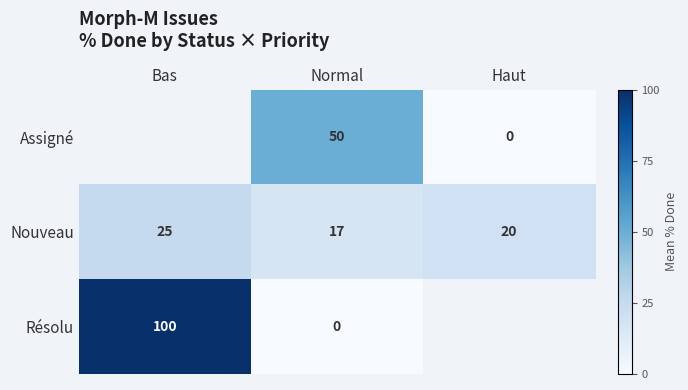

Where does the Nouveau series first go above 20?

Bas